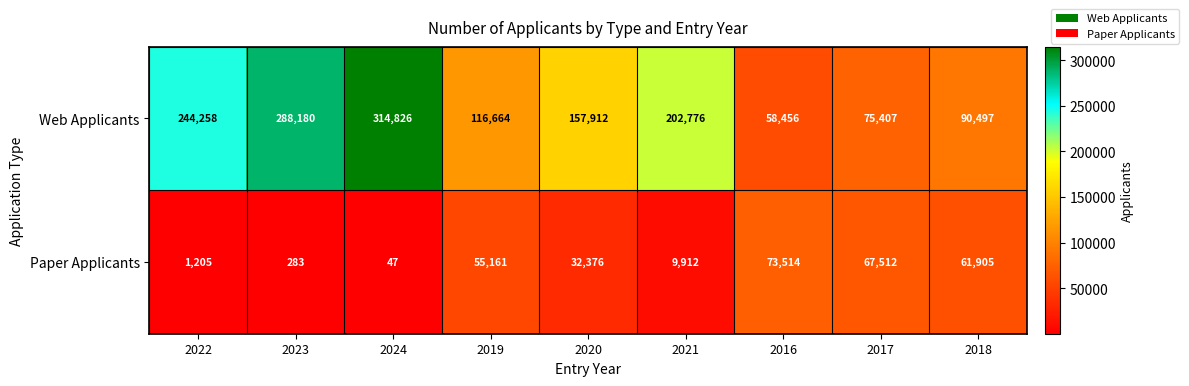

Rank the categories by Paper Applicants value from lowest to highest.

2024, 2023, 2022, 2021, 2020, 2019, 2018, 2017, 2016